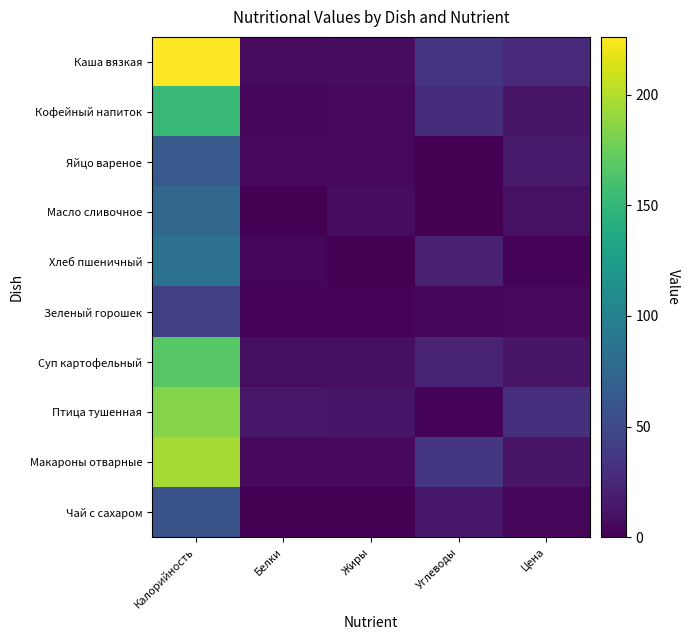

Reading left to right, extract all data points from this chart.

Каша вязкая: Калорийность=226.1	Белки=6.4	Жиры=7.2	Углеводы=33.8	Цена=28.0
Кофейный напиток: Калорийность=152.0	Белки=3.6	Жиры=4.7	Углеводы=29.2	Цена=12.0
Яйцо вареное: Калорийность=63.0	Белки=5.1	Жиры=4.6	Углеводы=0.3	Цена=16.0
Масло сливочное: Калорийность=75.0	Белки=0.0	Жиры=7.2	Углеводы=0.1	Цена=10.0
Хлеб пшеничный: Калорийность=84.0	Белки=4.3	Жиры=0.4	Углеводы=20.7	Цена=2.3
Зеленый горошек: Калорийность=43.2	Белки=1.8	Жиры=2.4	Углеводы=3.8	Цена=5.0
Суп картофельный: Калорийность=167.0	Белки=8.7	Жиры=9.2	Углеводы=22.0	Цена=12.0
Птица тушенная: Калорийность=184.7	Белки=15.0	Жиры=12.6	Углеводы=2.2	Цена=31.4
Макароны отварные: Калорийность=195.7	Белки=5.5	Жиры=5.8	Углеводы=35.5	Цена=12.0
Чай с сахаром: Калорийность=58.0	Белки=0.2	Жиры=0.0	Углеводы=15.0	Цена=4.0